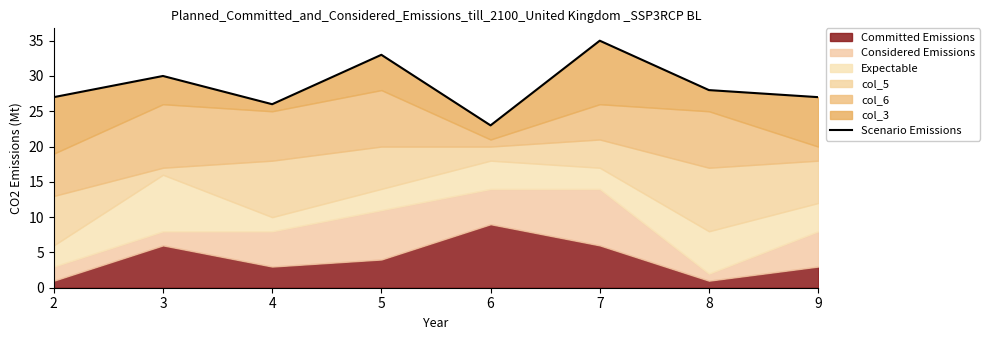

Rank the categories by value from lowest to highest.

6, 4, 2, 9, 8, 3, 5, 7